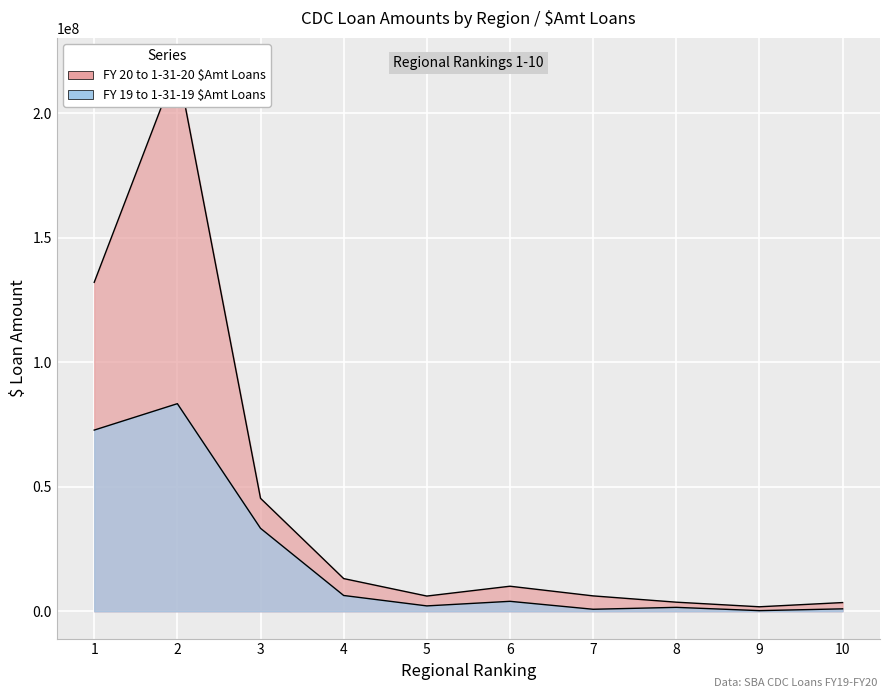

Which series changed the most between 5 and 8?

FY 20 to 1-31-20 $Amt Loans